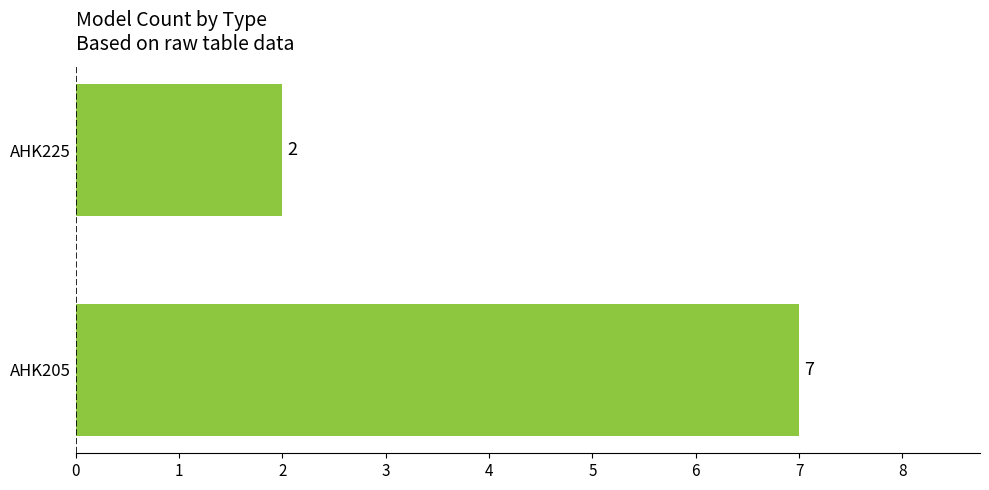

True or false: the data shows 12 at AHK205.

False